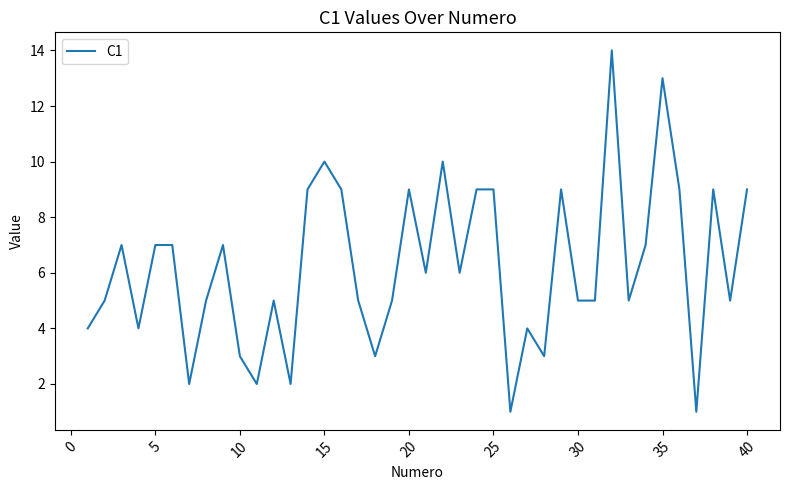

What is the difference between the maximum and minimum values?

13